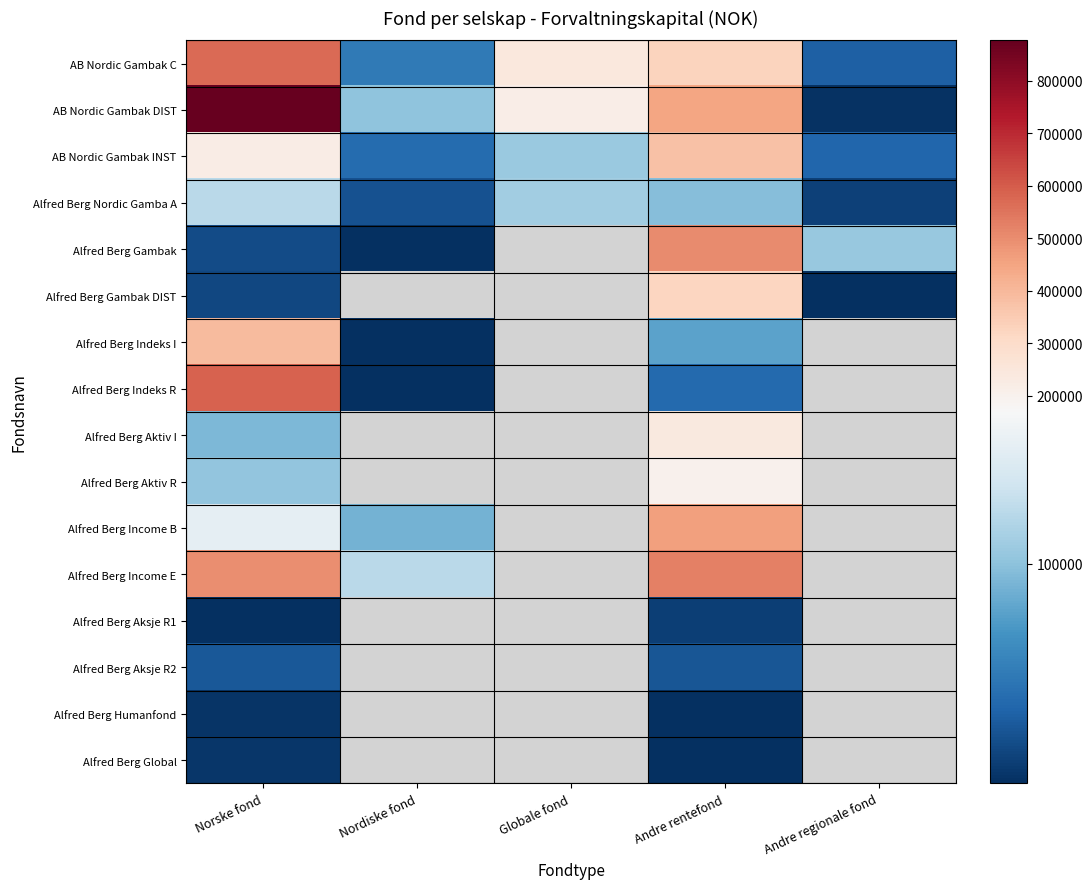

How many data points does each series have?

5